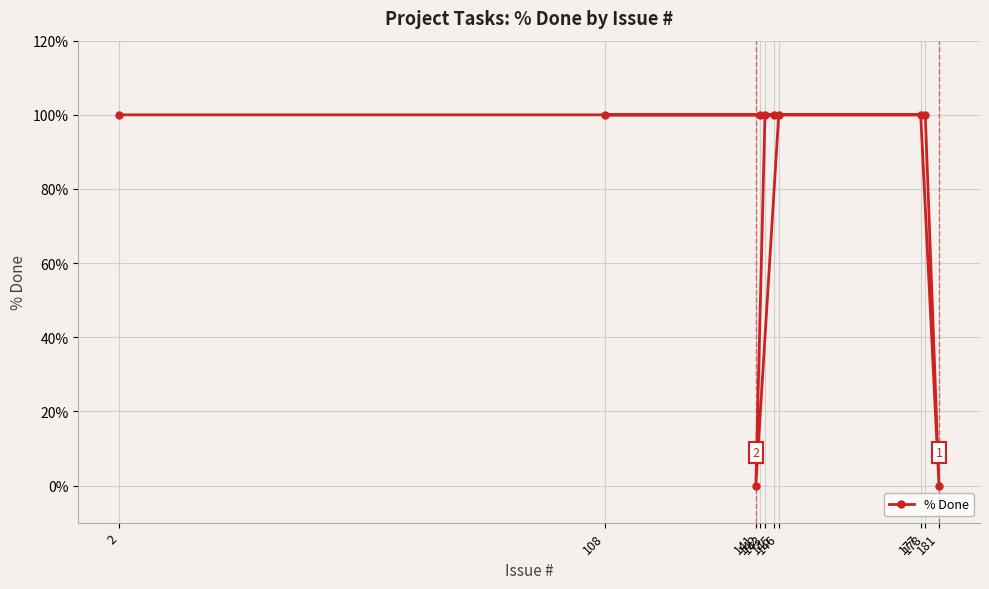

How many positive values are there?

8